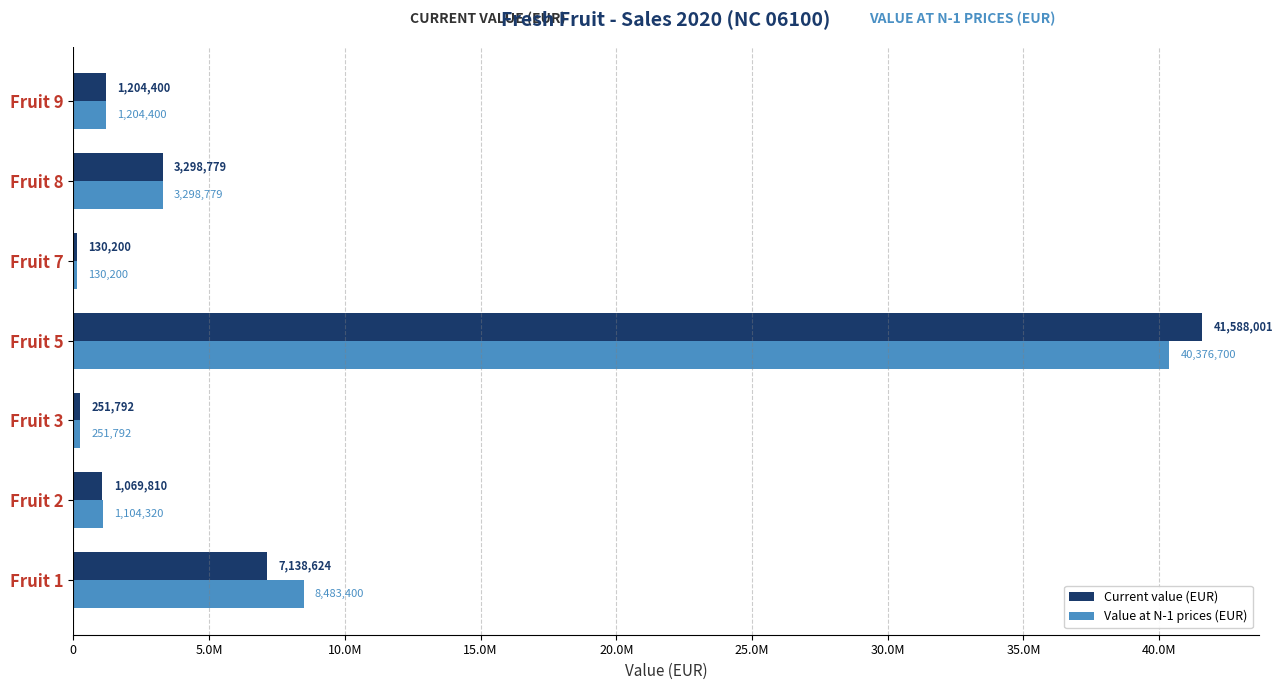

What is the value of the Value at N-1 prices (EUR) bar at the 2nd from the left?

1104320.0